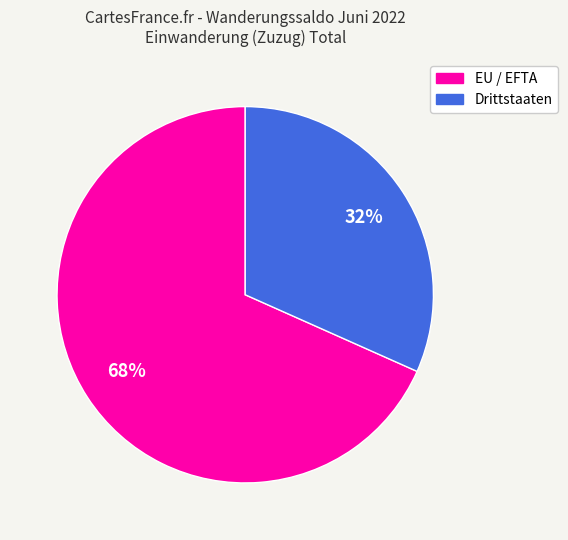

Does EU / EFTA represent more than half of the total?

Yes